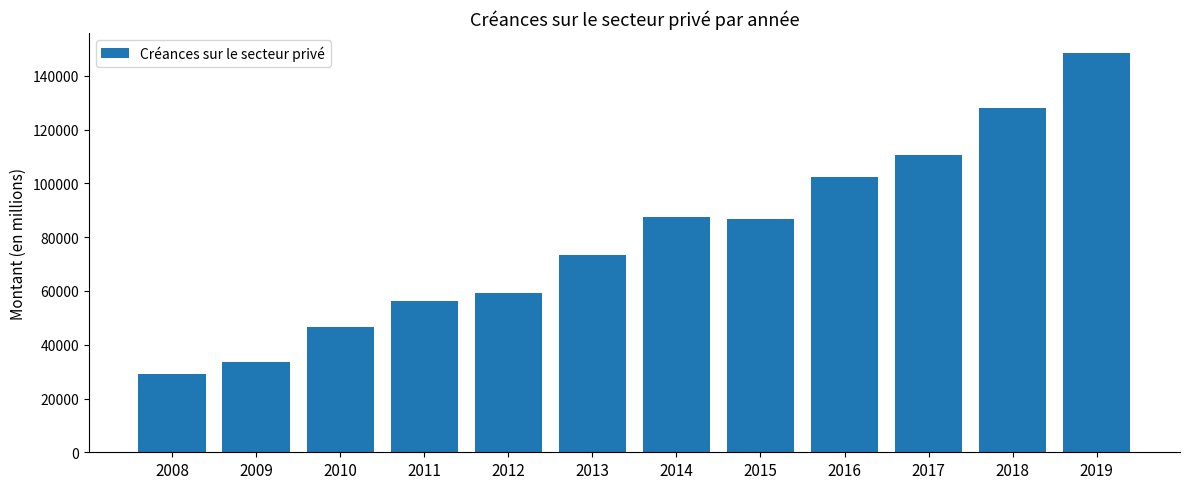

What is the difference between the second highest and second lowest values?

94191.4